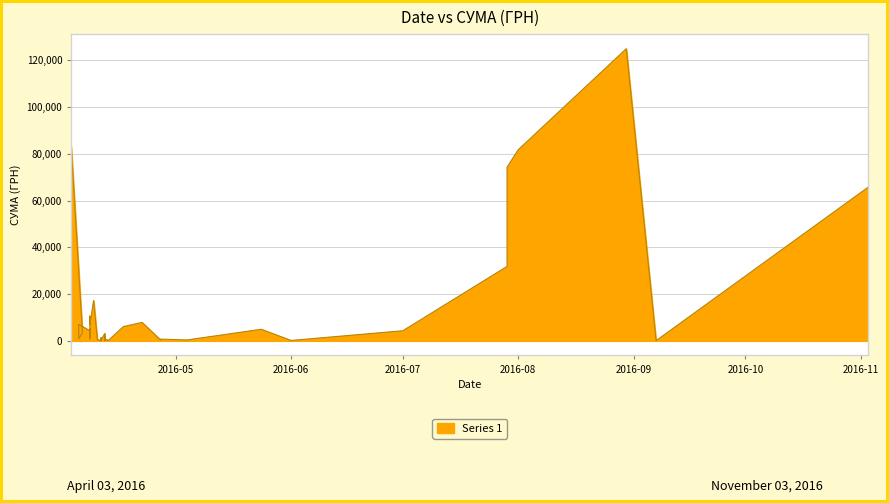

Reading left to right, list all the values displayed in this chart.

82834.0	3387.1	942.8	7013.1	4328.6	2493.3	805.0	5270.0	1675.1	10587.5	7730.8	6889.2	17230.2	504.5	129.6	1298.3	37.4	355.0	3169.4	213.6	2100.0	163.8	915.0	115.7	264.6	6109.0	7889.8	297.0	452.8	764.1	378.0	4950.0	176.0	4320.0	31844.2	74303.1	81726.8	124904.8	84.5	65790.6